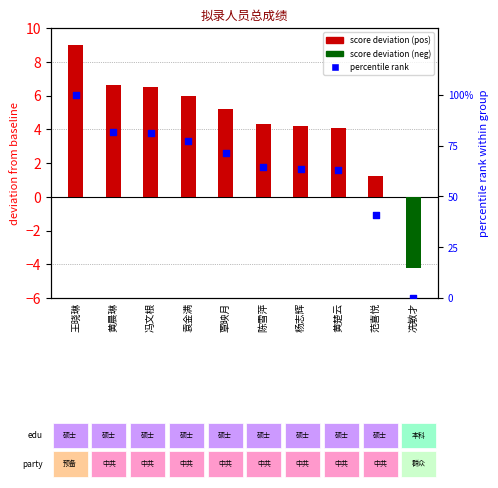

Is the value of total score deviation at 王晓琳 greater than the value of percentile rank at 杨志辉?

No